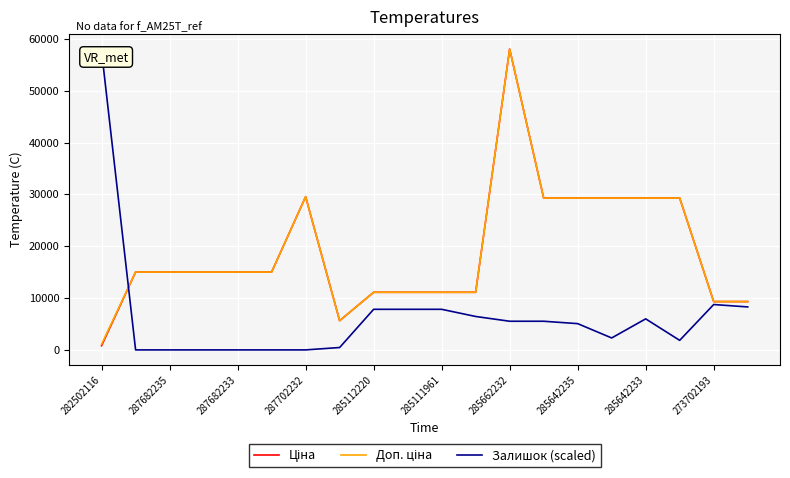

The Залишок (scaled) series shows -36753.8 at 287682233. True or false?

False